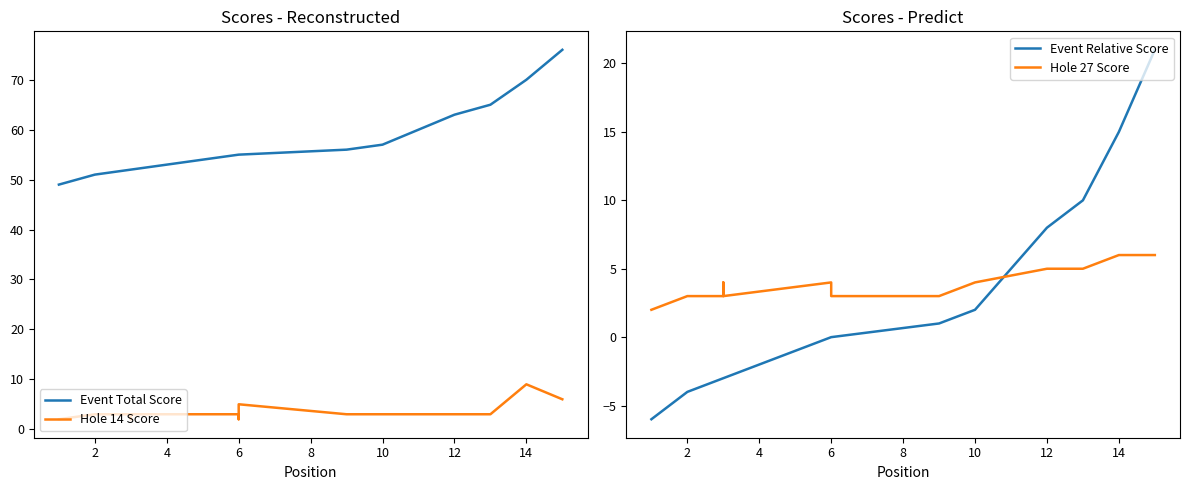

How many values in the Hole 27 Score series exceed 4?

4